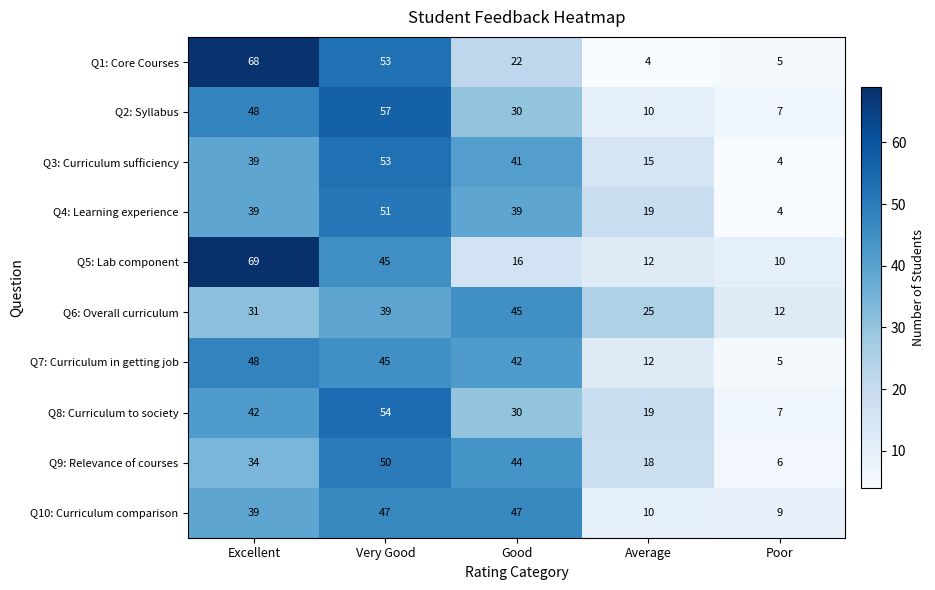

How many values in the Q10: Curriculum comparison series are below 39?

2